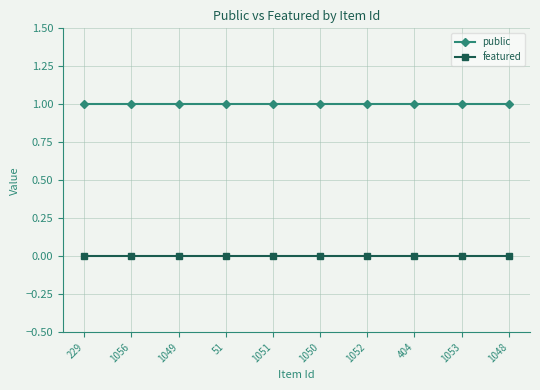

True or false: public and featured cross at least once.

False